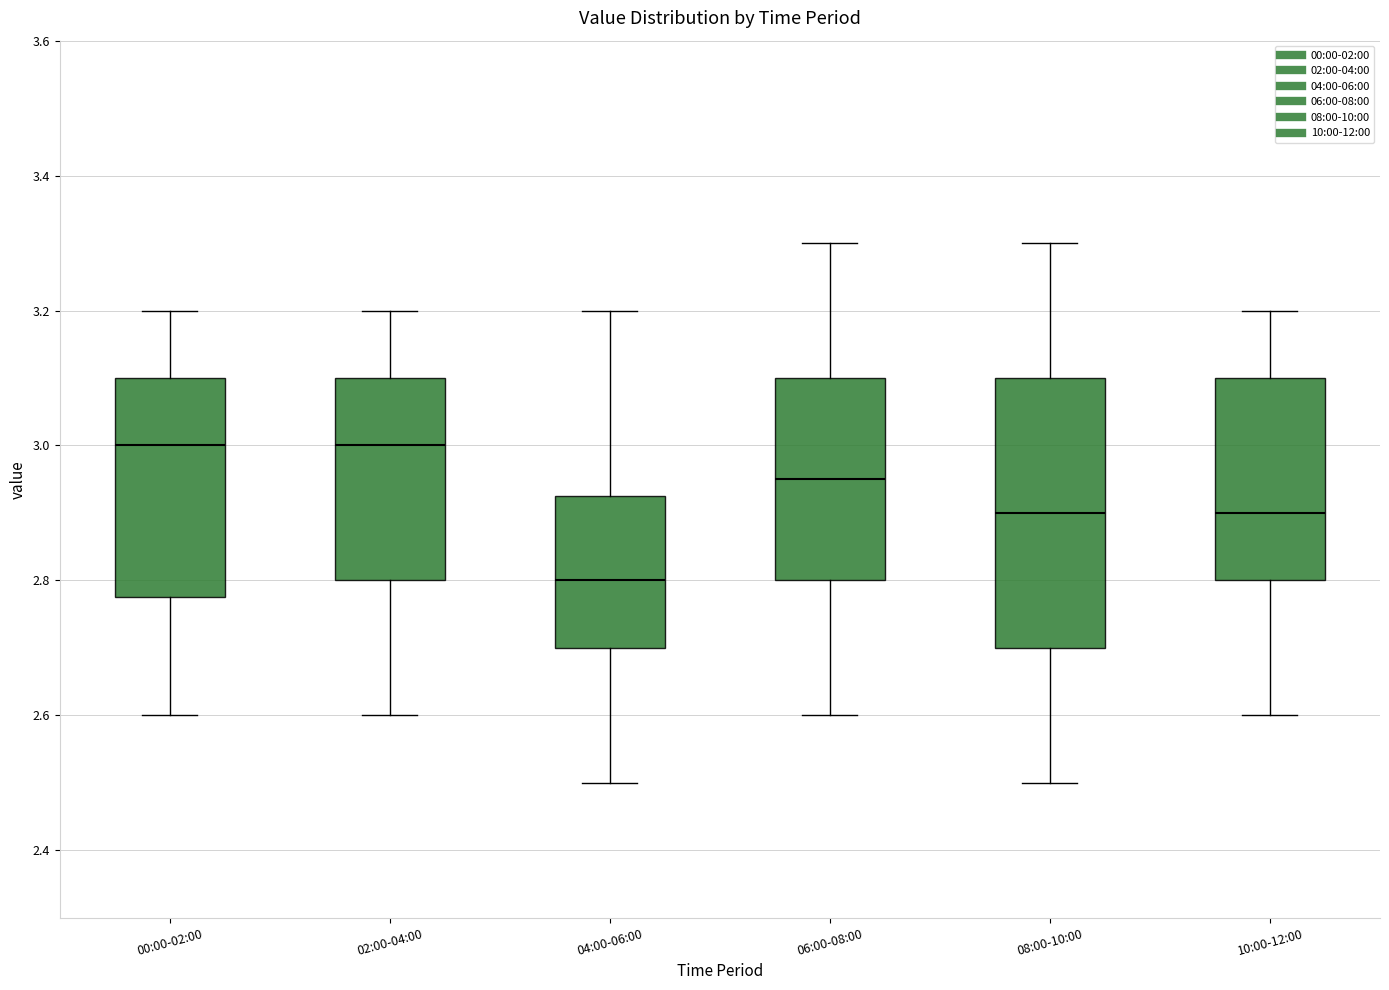

Reading left to right, read every box against the y-axis: the position of its median line, the range the box covers, and the ends of its whiskers. The values are not printed on the chart, so give them approximately, as read against the axis.

00:00-02:00: median 3.00, box 2.78 to 3.10, whiskers 2.60 to 3.20
02:00-04:00: median 3.00, box 2.80 to 3.10, whiskers 2.60 to 3.20
04:00-06:00: median 2.80, box 2.70 to 2.92, whiskers 2.50 to 3.20
06:00-08:00: median 2.96, box 2.80 to 3.10, whiskers 2.60 to 3.30
08:00-10:00: median 2.90, box 2.70 to 3.10, whiskers 2.50 to 3.30
10:00-12:00: median 2.90, box 2.80 to 3.10, whiskers 2.60 to 3.20